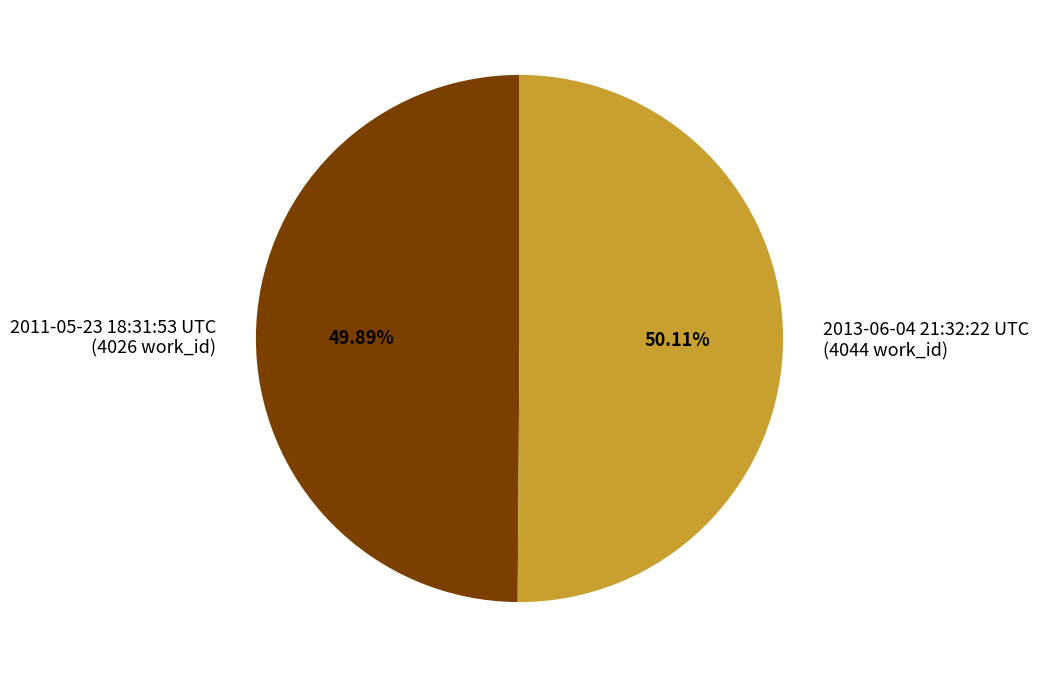

To the nearest percent, what is the average slice percentage?

50%